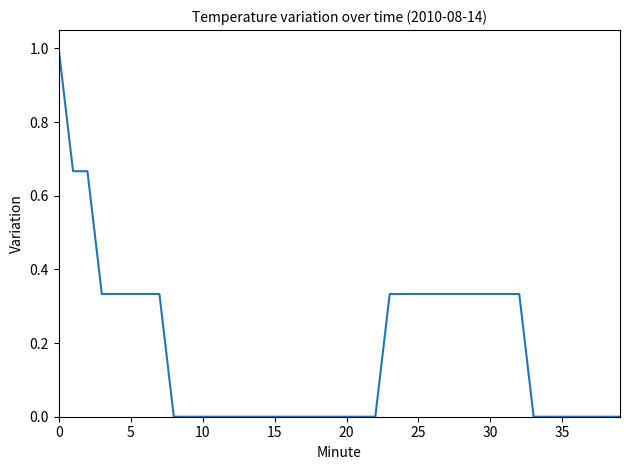

What is the difference between the maximum and minimum values?

1.0